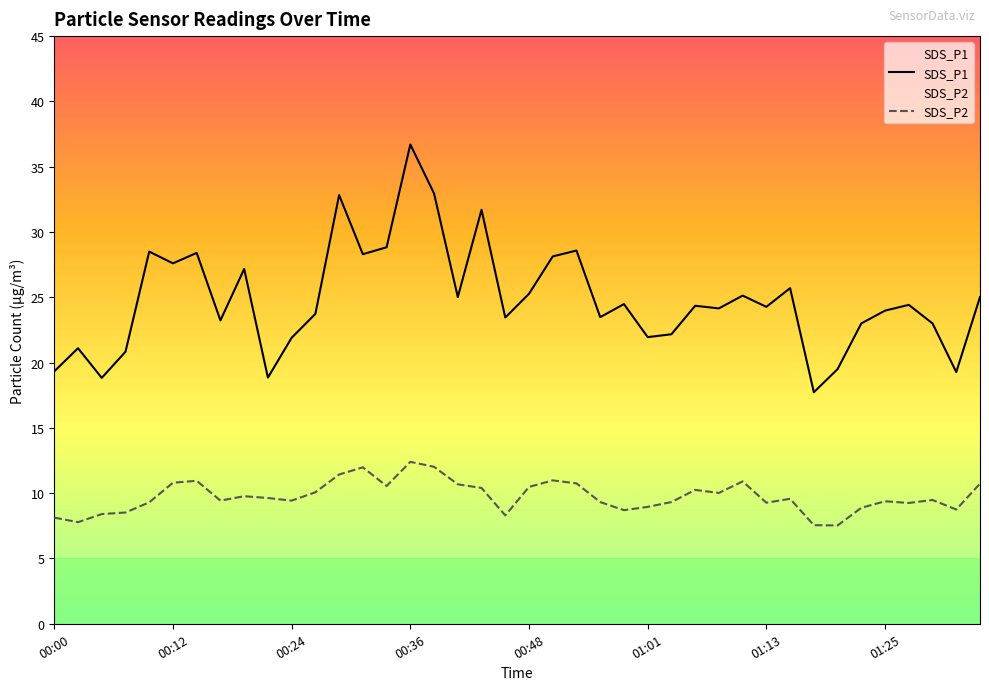

Which category has the highest value in the SDS_P1 series?

00:36